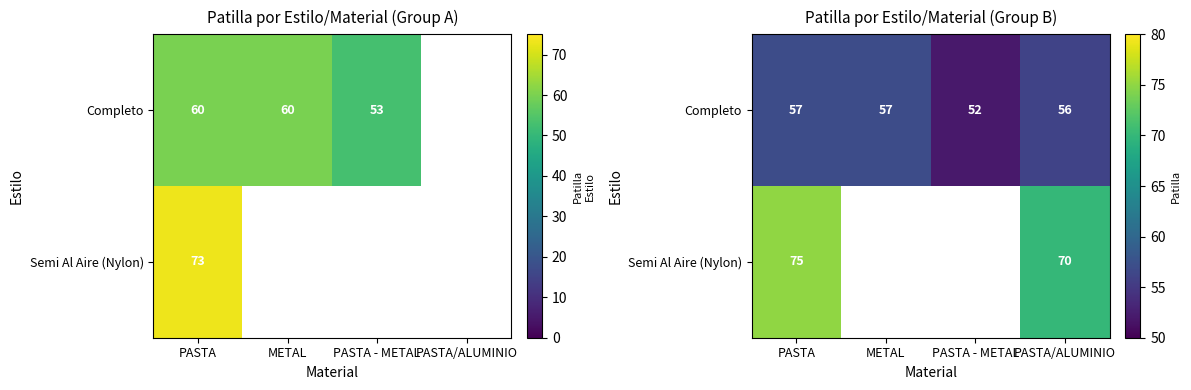

Is the value of Semi Al Aire (Nylon) at PASTA/ALUMINIO greater than the value of Completo at PASTA?

Yes